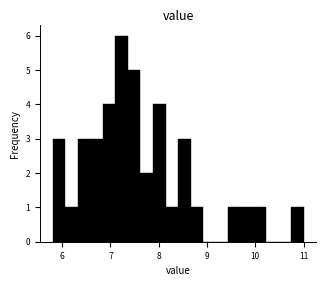

Read against the x-axis, roughly where is the centre of the tallest bar?

7.2